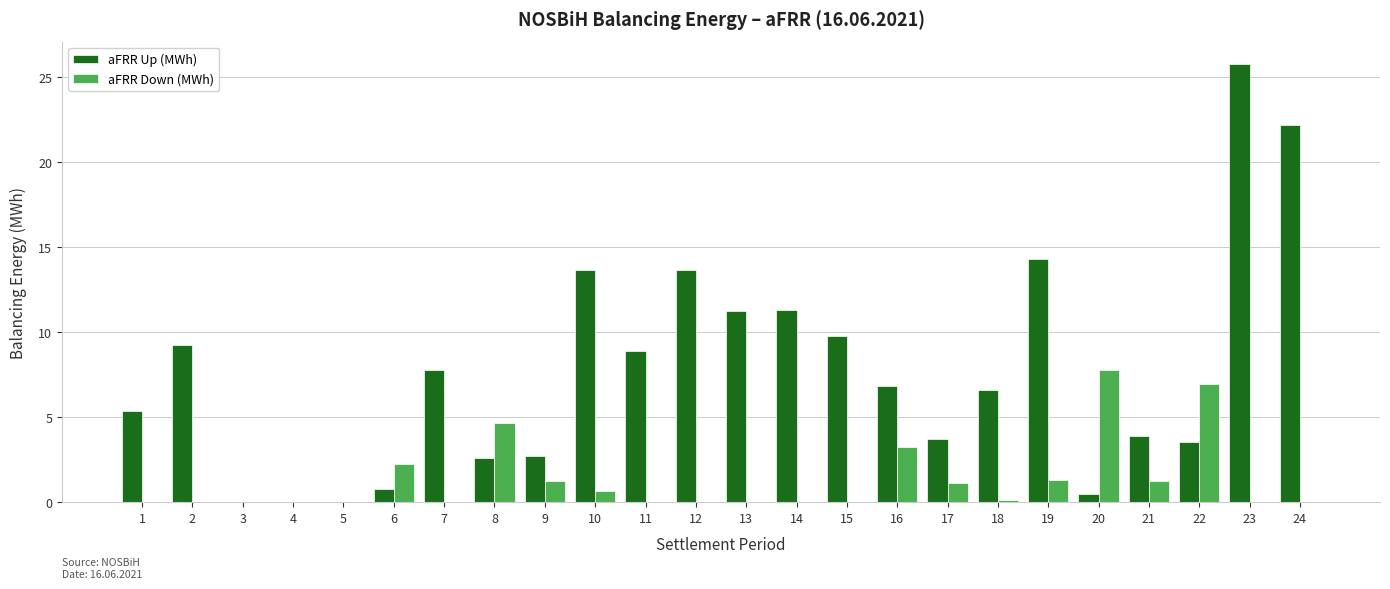

Which category has the highest value across all series?

23